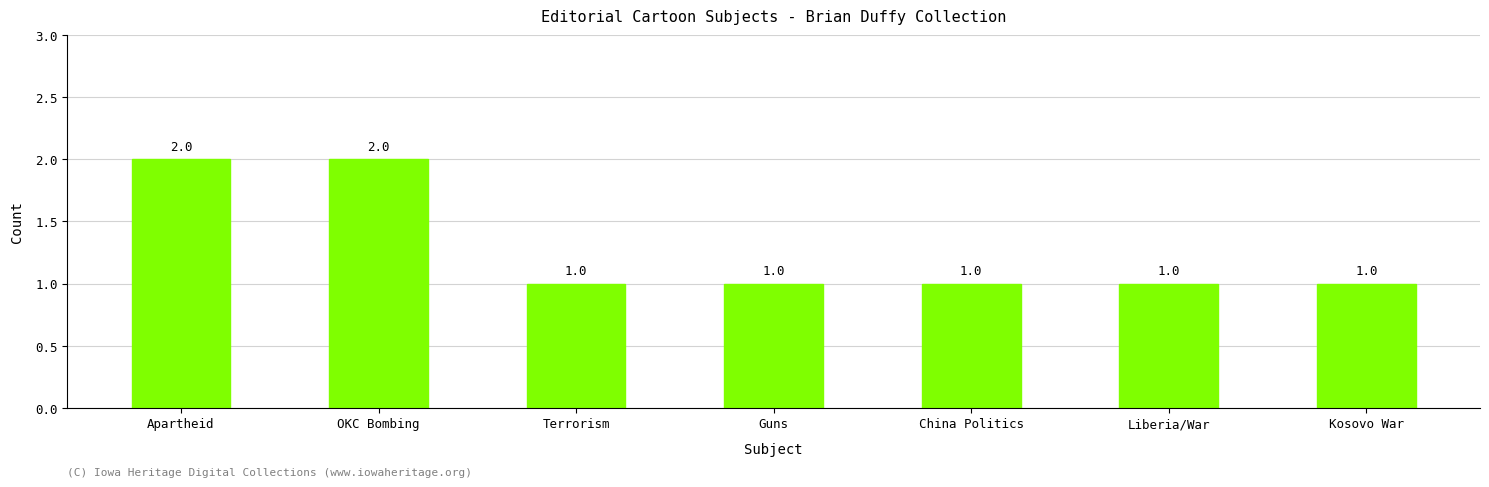

Is it true that the value at Liberia/War is 1?

True